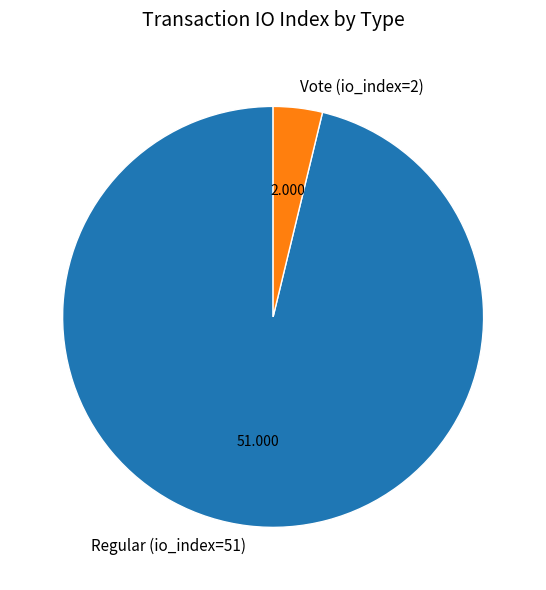

Which category accounts for the majority?

Regular (io_index=51)